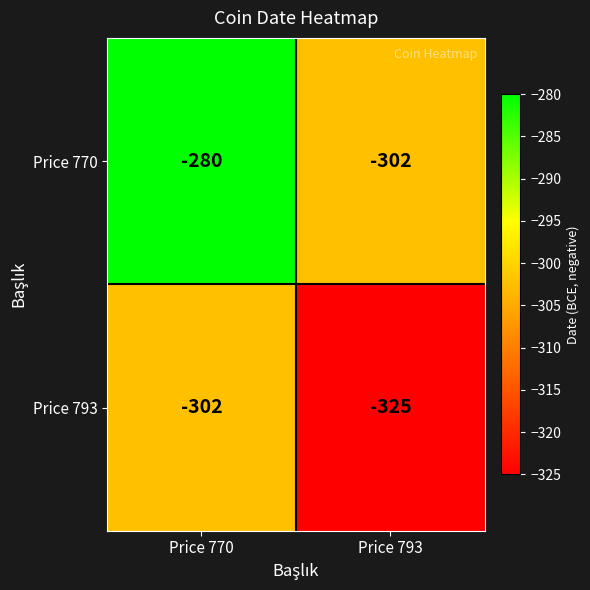

List the labels in order of Price 793 value, largest first.

Price 770, Price 793